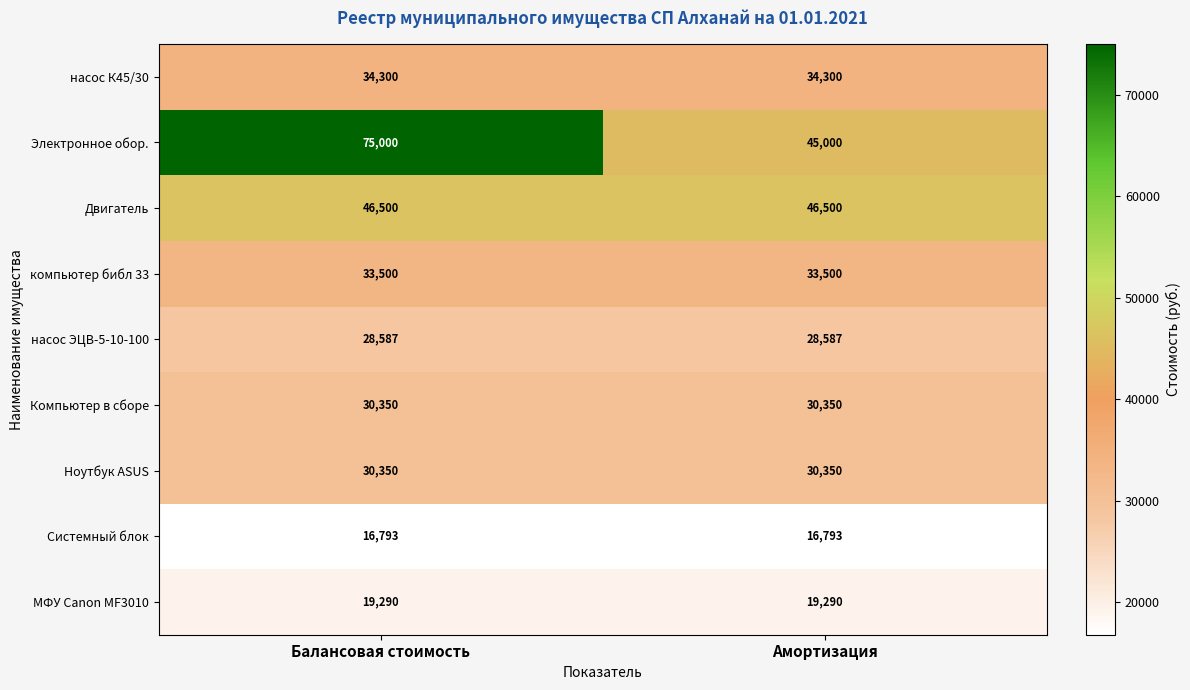

Reading right to left, list all the values displayed in this chart.

насос К45/30: 34300	34300
Электронное обор.: 45000	75000
Двигатель: 46500	46500
компьютер библ 33: 33500	33500
насос ЭЦВ-5-10-100: 28587	28587
Компьютер в сборе: 30350	30350
Ноутбук ASUS: 30350	30350
Системный блок: 16793	16793
МФУ Canon MF3010: 19290	19290